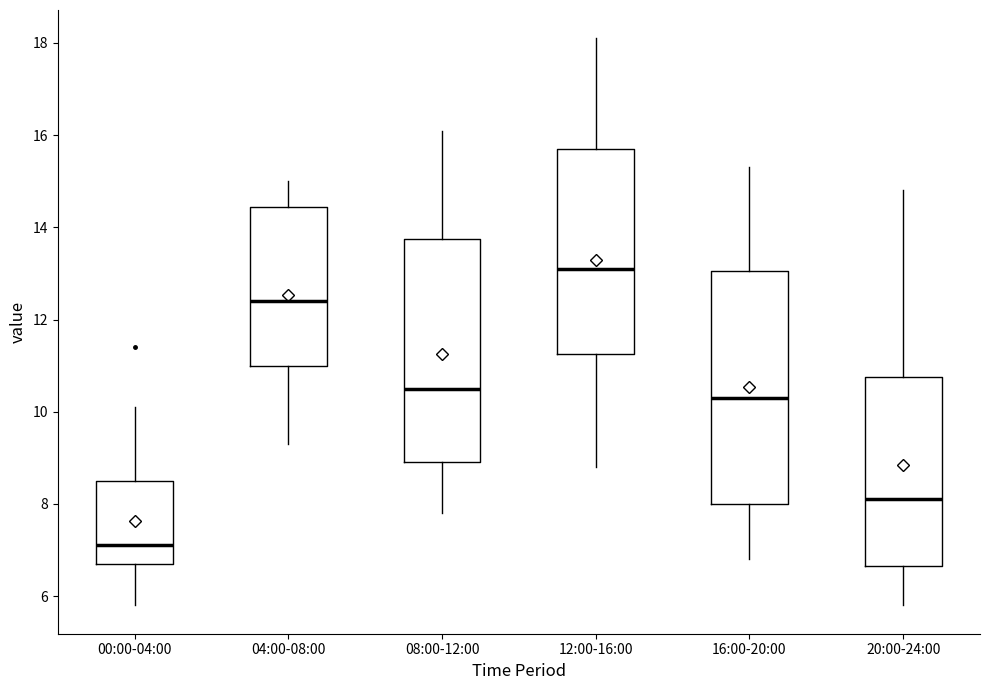

Reading left to right, read every box against the y-axis: the position of its median line, the range the box covers, and the ends of its whiskers. The values are not printed on the chart, so give them approximately, as read against the axis.

00:00-04:00: median 7.2, box 6.8 to 8.6, whiskers 5.8 to 10.2
04:00-08:00: median 12.4, box 11.0 to 14.4, whiskers 9.4 to 15.0
08:00-12:00: median 10.6, box 9.0 to 13.8, whiskers 7.8 to 16.2
12:00-16:00: median 13.2, box 11.2 to 15.8, whiskers 8.8 to 18.2
16:00-20:00: median 10.4, box 8.0 to 13.0, whiskers 6.8 to 15.4
20:00-24:00: median 8.2, box 6.6 to 10.8, whiskers 5.8 to 14.8